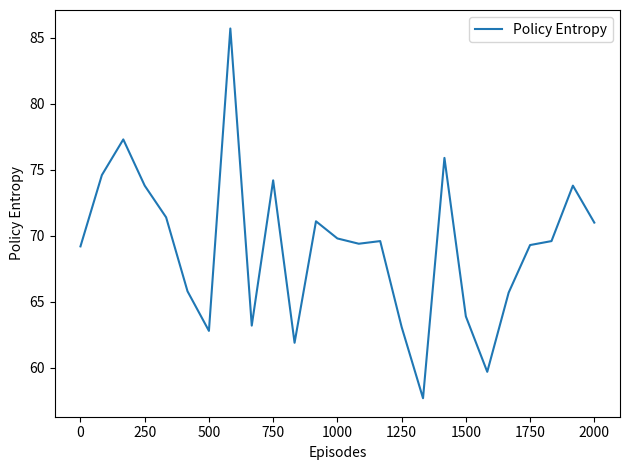

What is the maximum value shown in the chart?

85.7